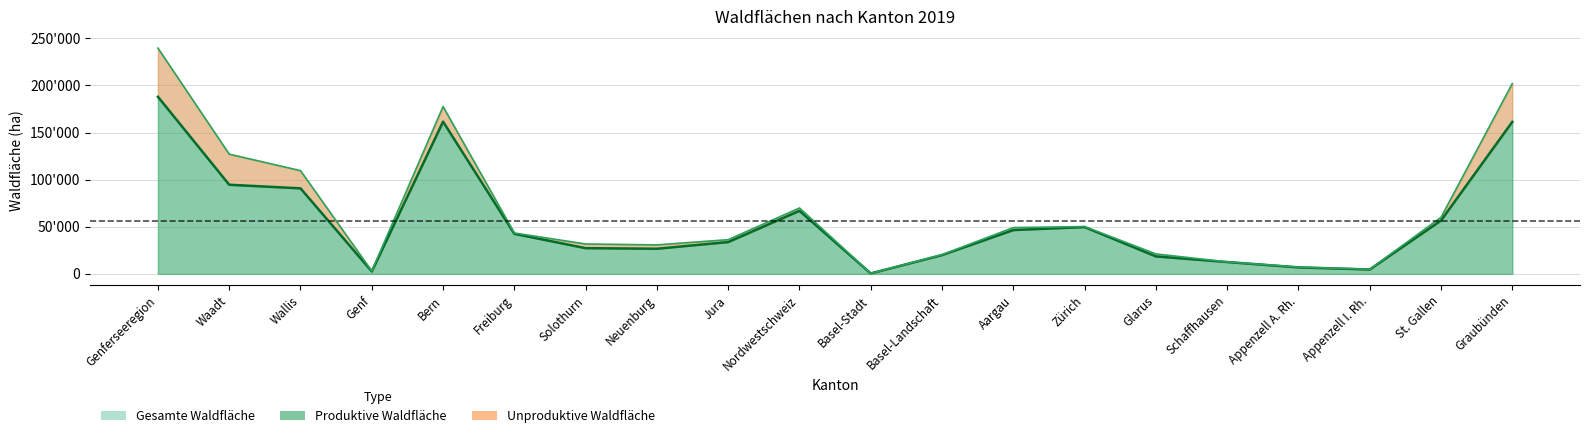

What is the label of the 8th point from the right?

Aargau